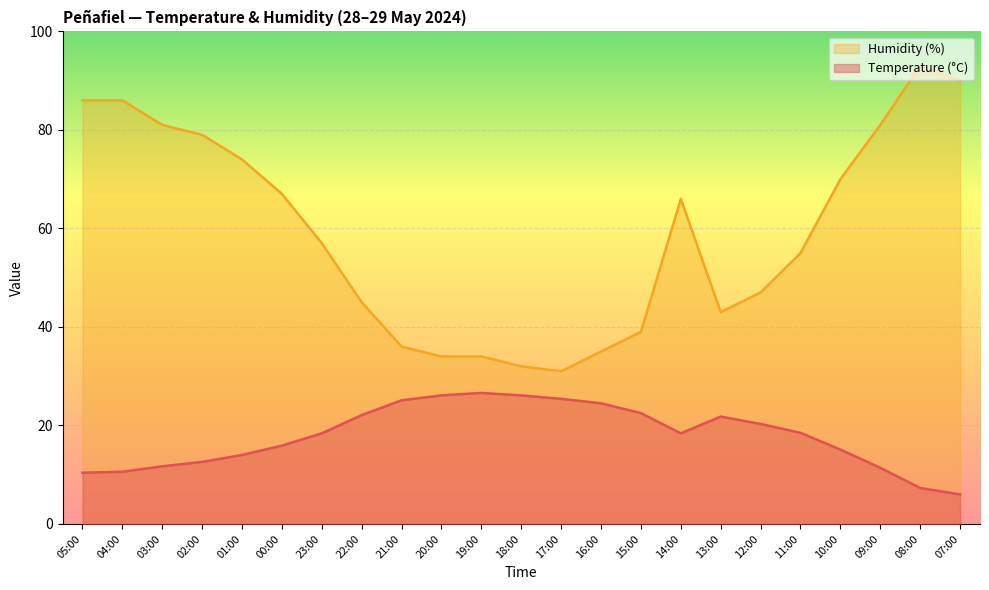

At which label is Humidity (%) closest to 62?

14:00